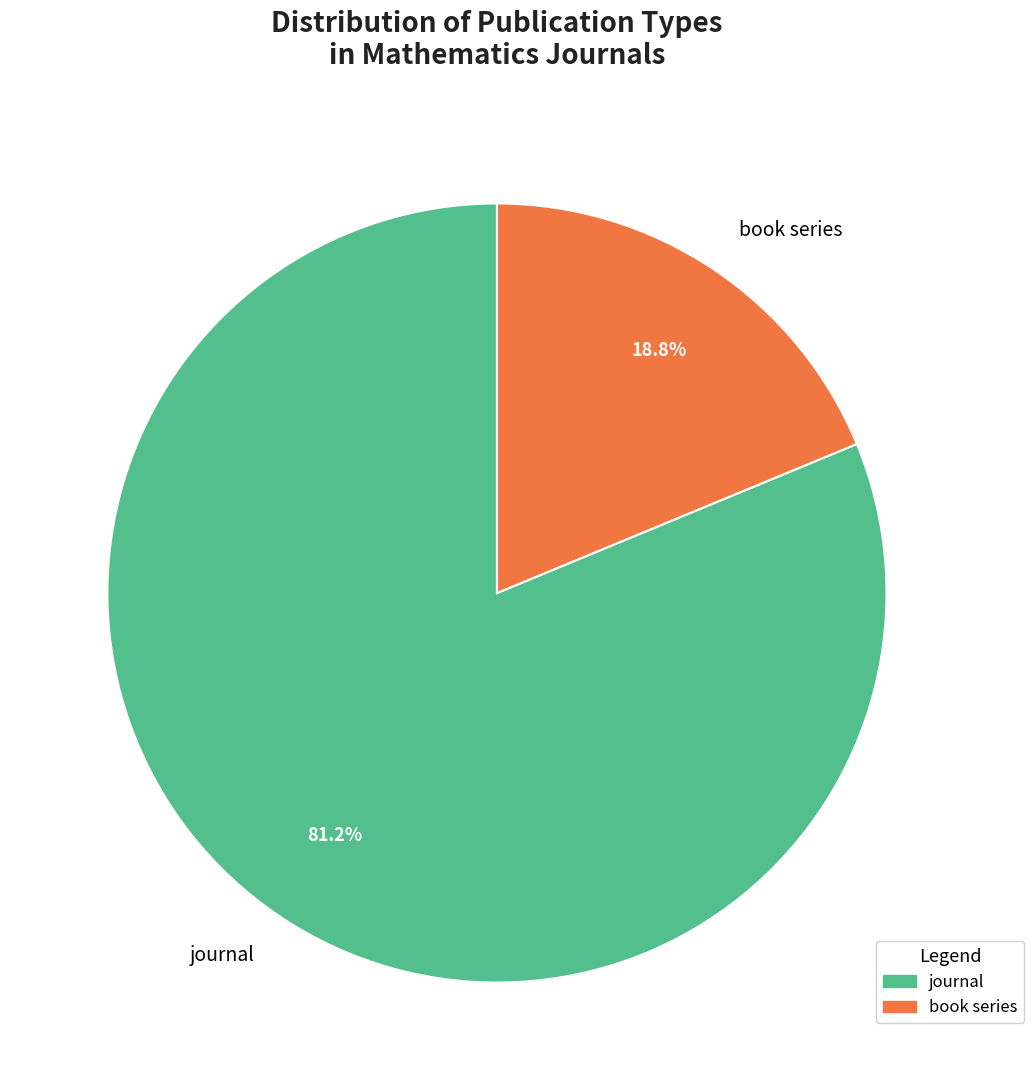

To the nearest percent, what is the combined percentage of book series and journal?

100%